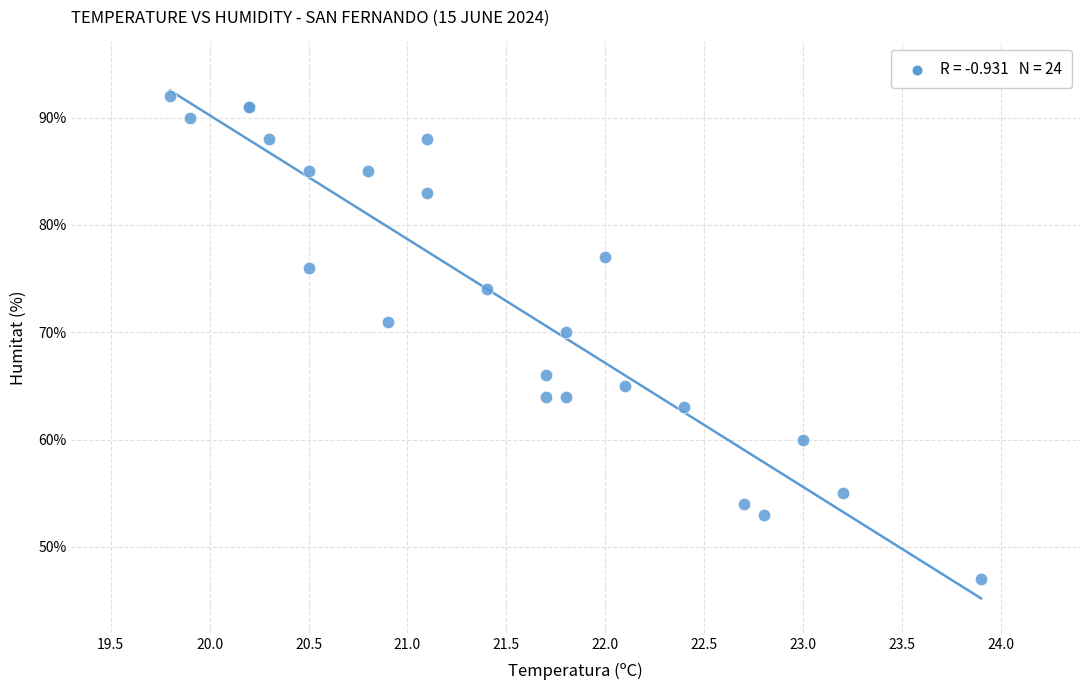

What Y value in the scatter plot is closest to 69?

70